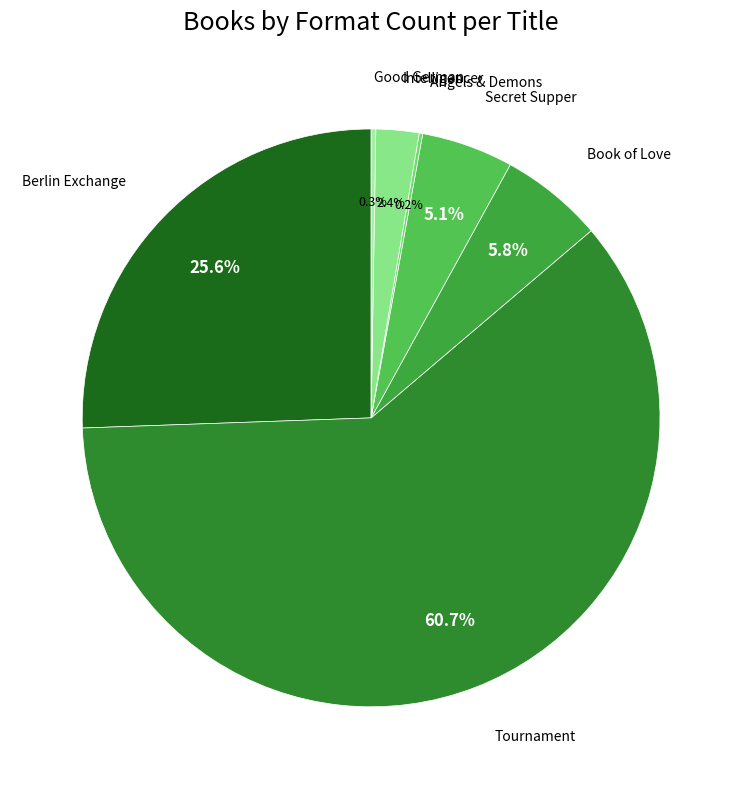

The Tournament slice represents 61% of the pie. True or false?

True